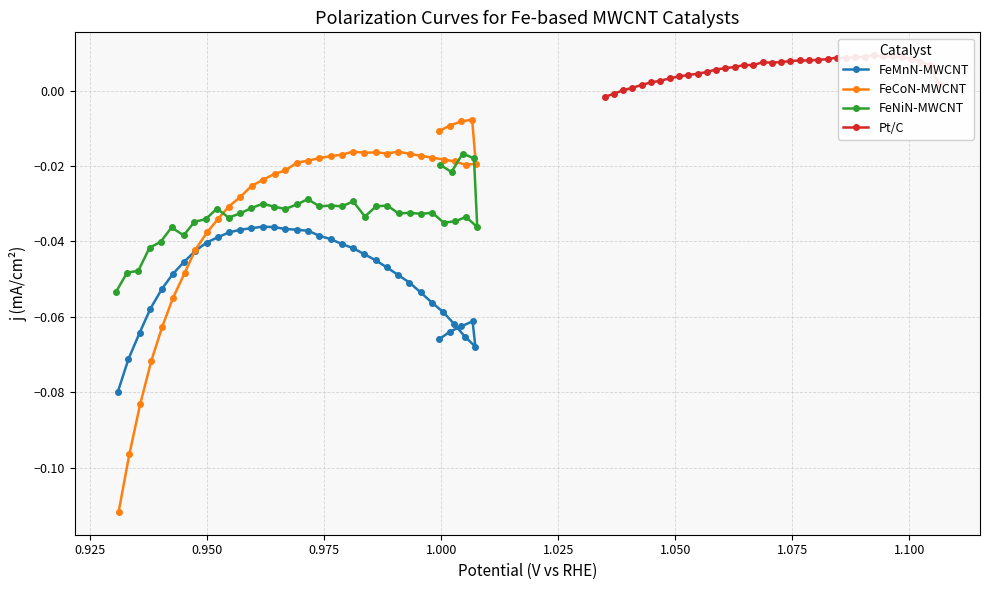

What are all the series names shown in the legend?

FeMnN-MWCNT, FeCoN-MWCNT, FeNiN-MWCNT, Pt/C